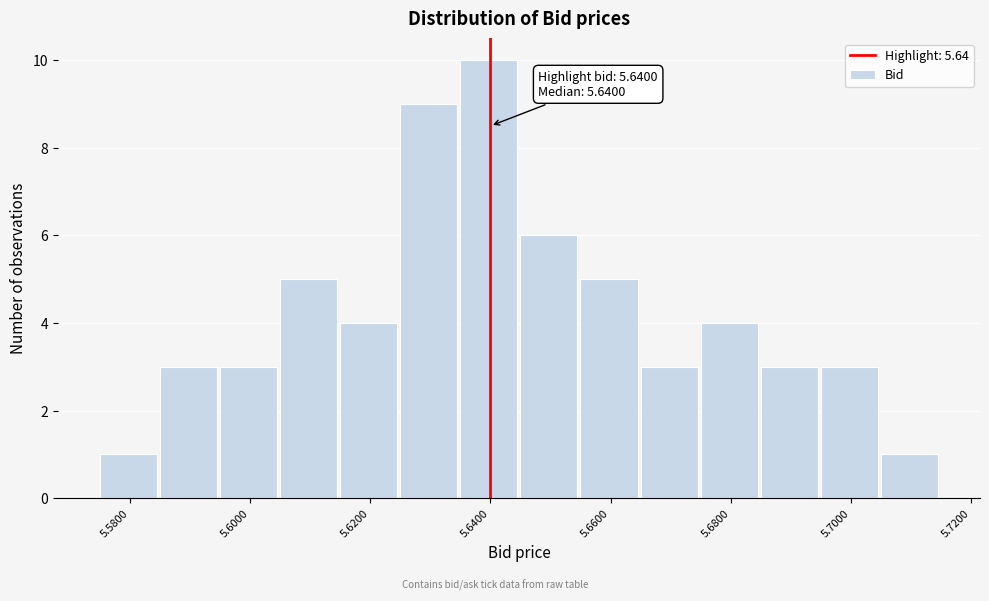

Which range on the x-axis has the tallest bar?

5.635 to 5.645